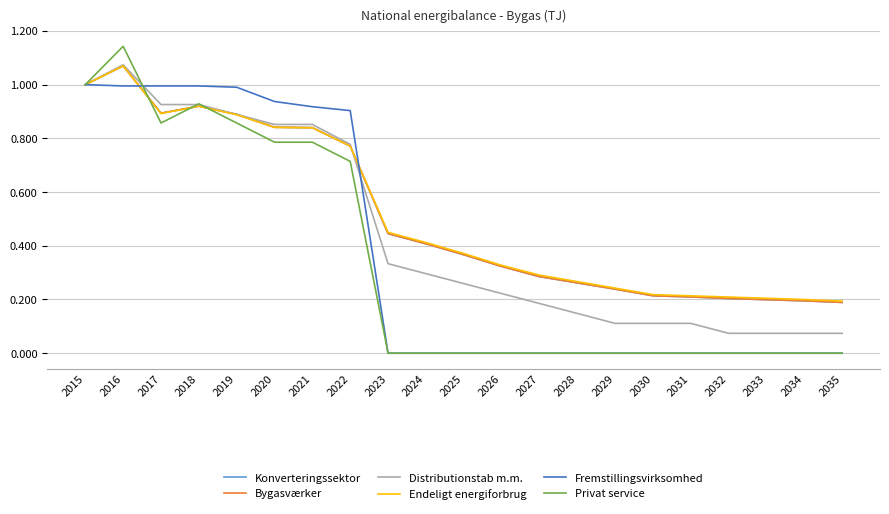

Is this an area chart (filled region under the line)?

No